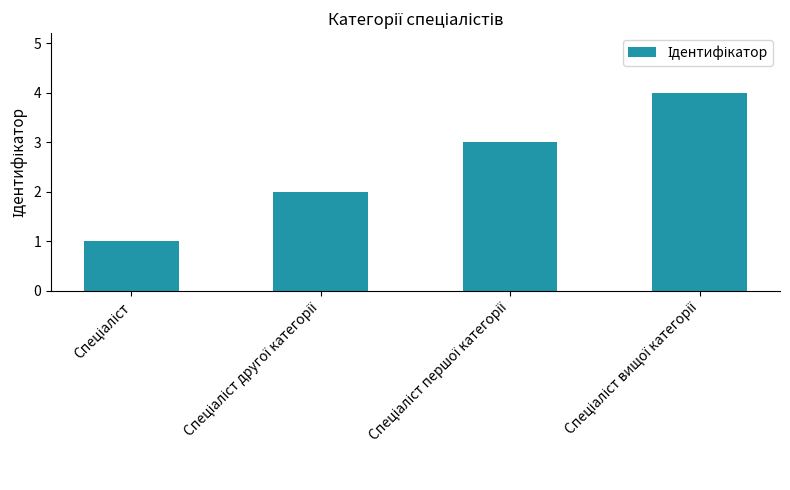

Does the chart contain stacked bars?

No